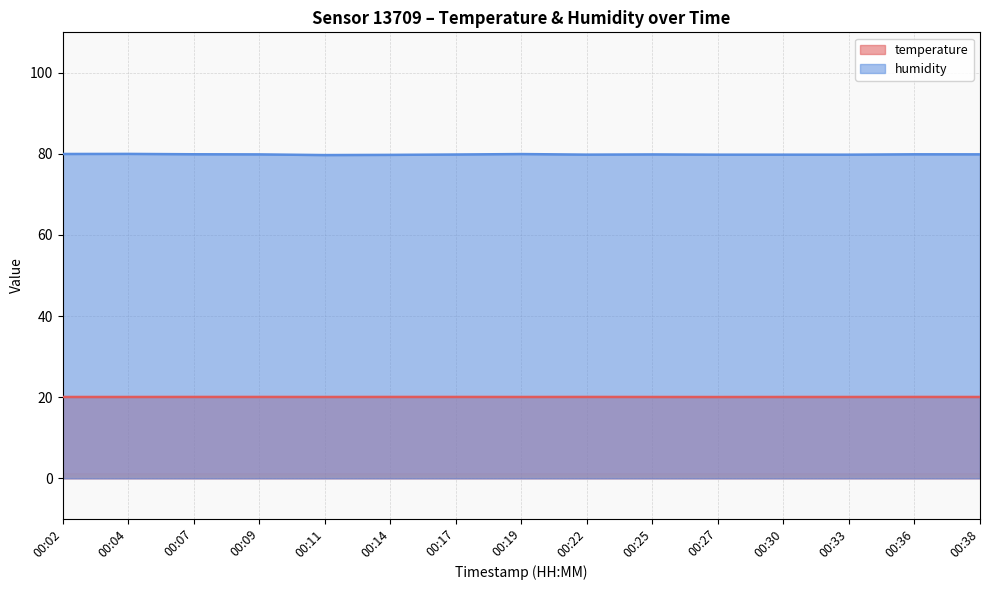

What is the value of the humidity point at the 14th from the left?

79.9